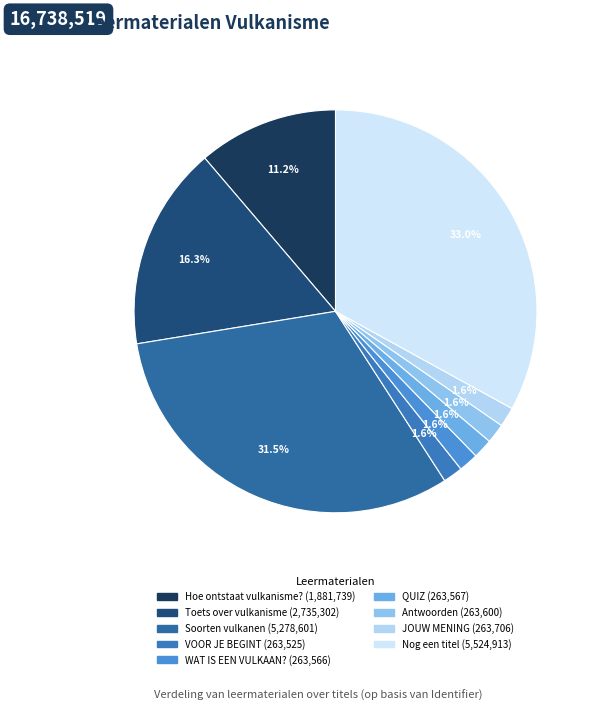

Is it true that Nog een titel is 33% of the pie?

True